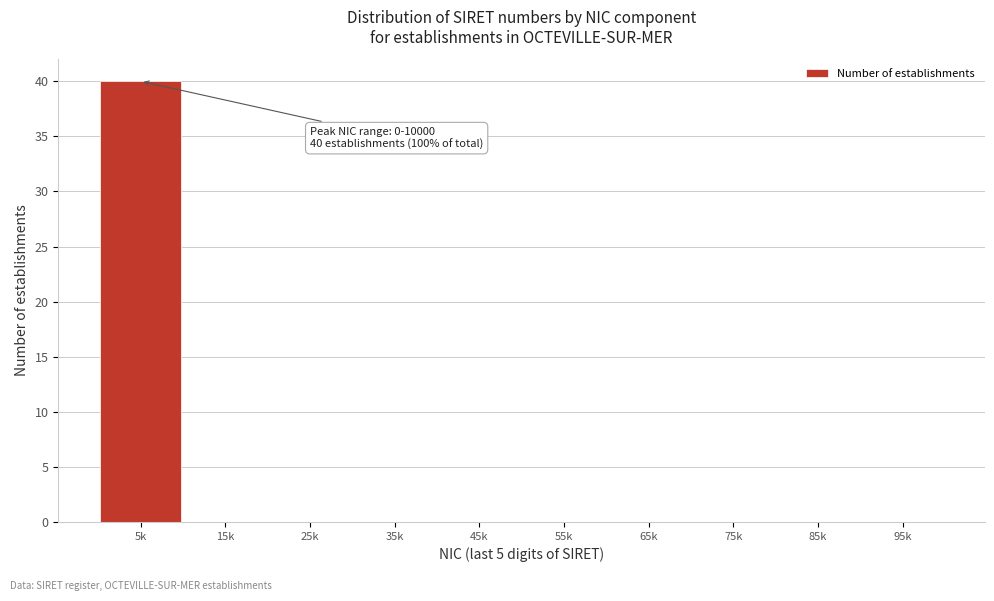

Reading left to right, what are all the values shown in this chart?

5k=40	15k=0	25k=0	35k=0	45k=0	55k=0	65k=0	75k=0	85k=0	95k=0